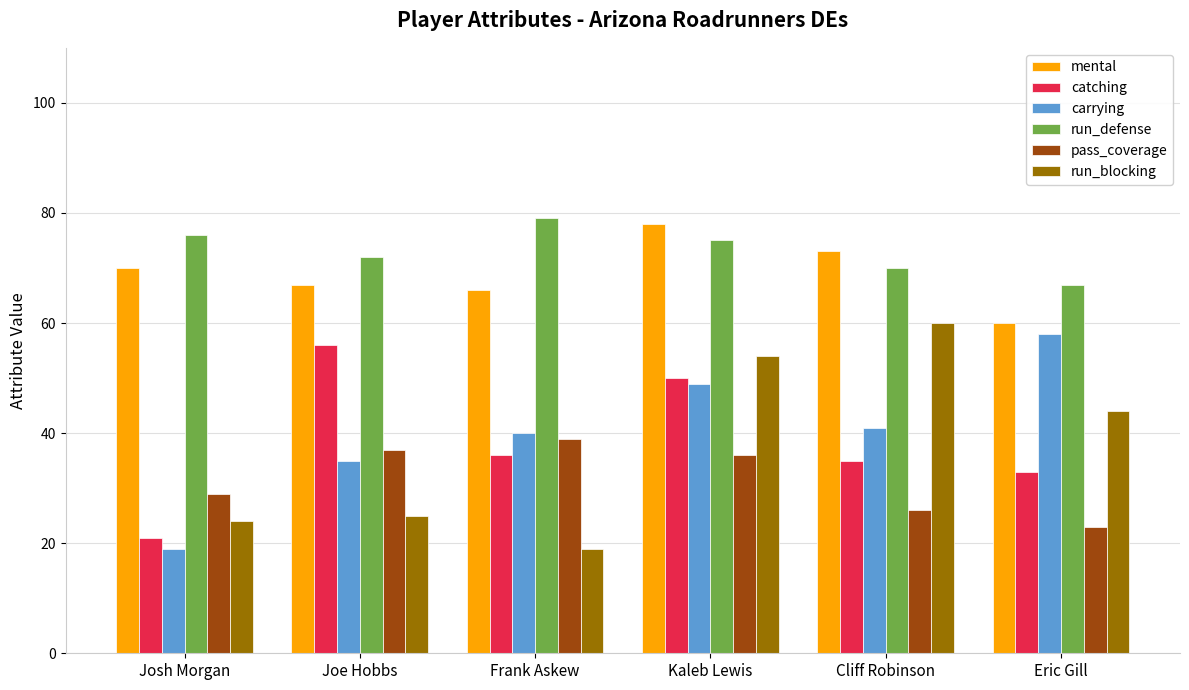

How many bars are there in total?

36